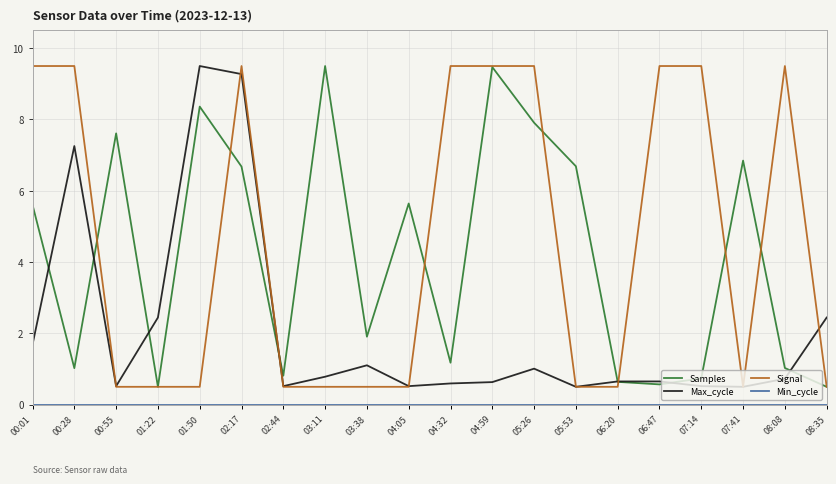

What is the maximum value for Samples?

9.5